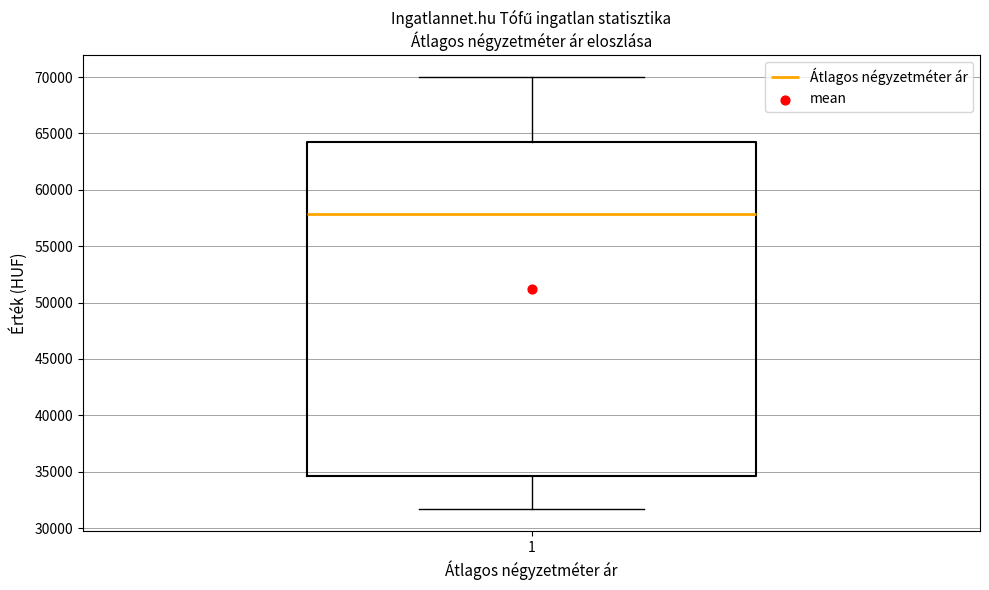

Transcribe this box plot: give where the median line is, the range the box spans, and where the two whiskers end, as read against the y-axis. The values are not printed on the chart, so give them approximately, as read against the axis.

median 58000, box 34500 to 64500, whiskers 31500 to 70000